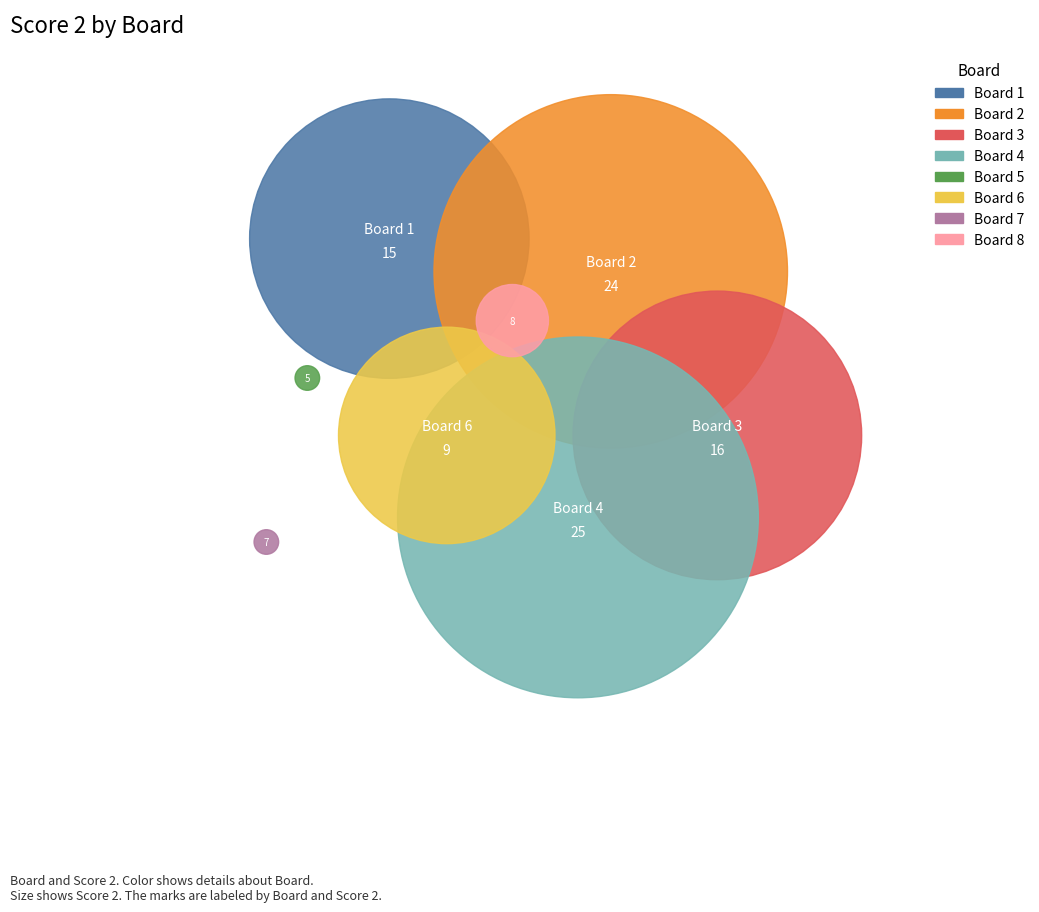

Do 6 and 8 together represent more than half of the pie?

No